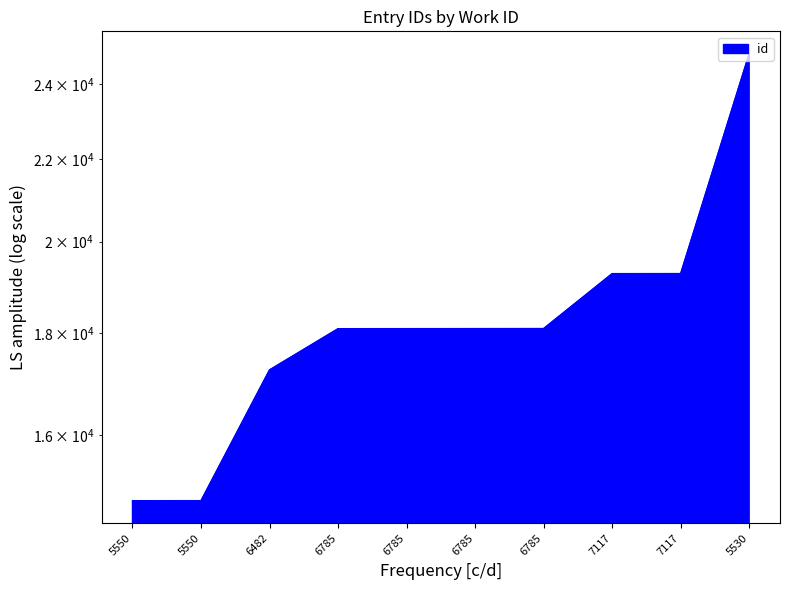

At which label is the value closest to 19841?

7117